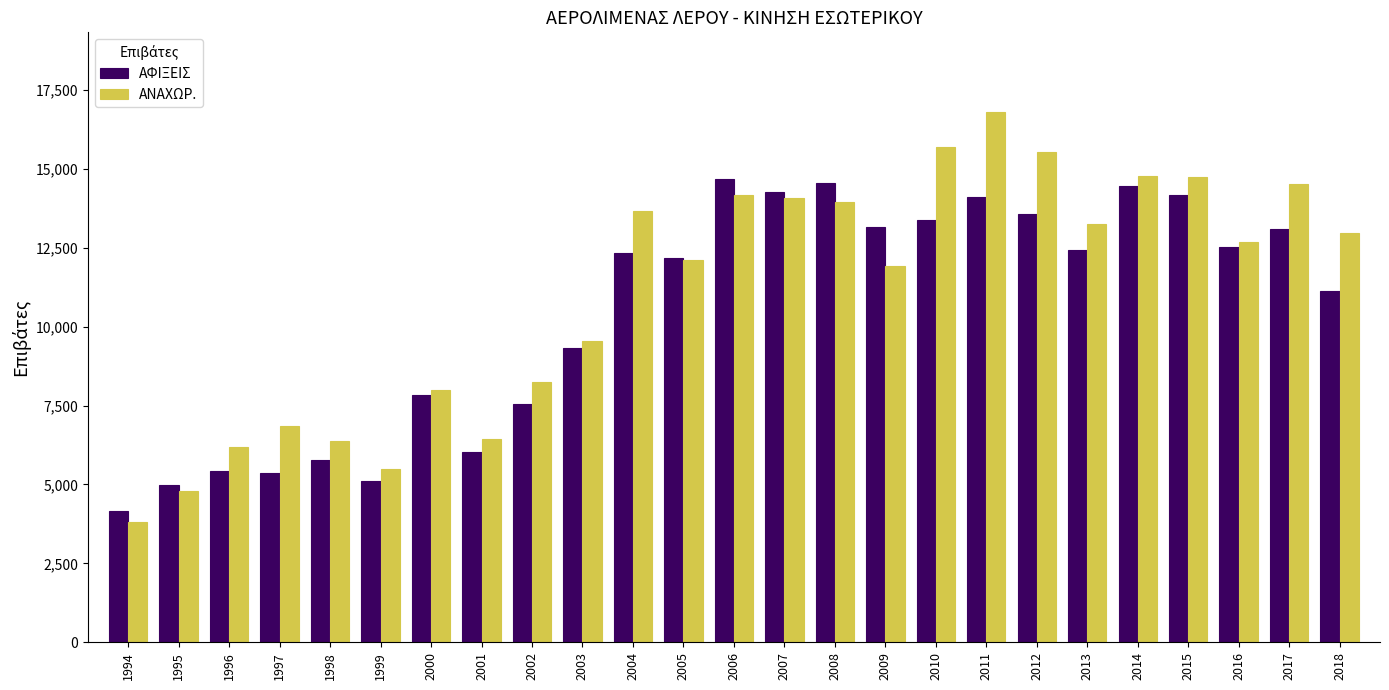

How many data points in ΑΦΙΞΕΙΣ are less than 12327?

12